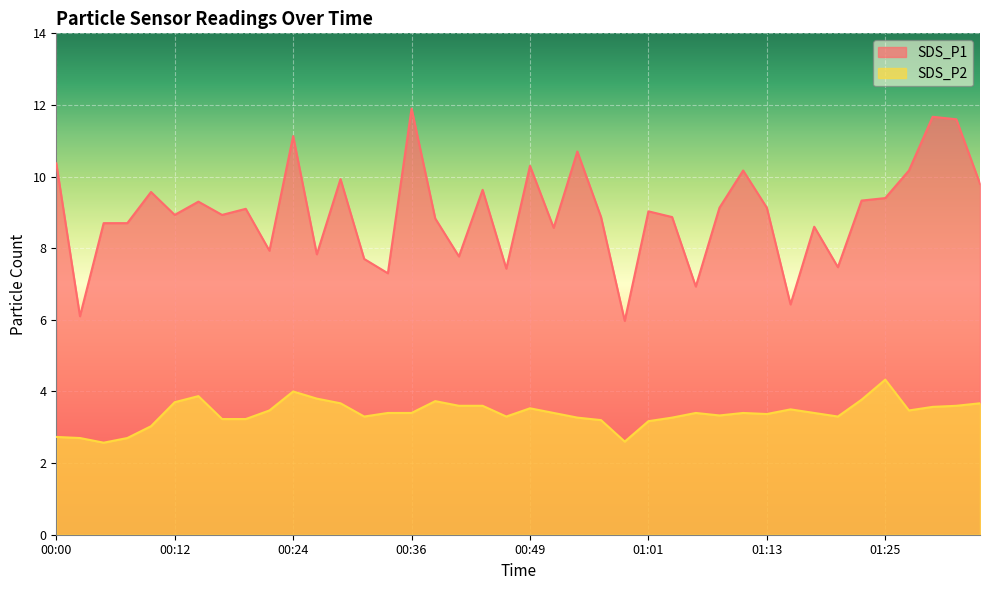

True or false: SDS_P1 and SDS_P2 cross at least once.

False